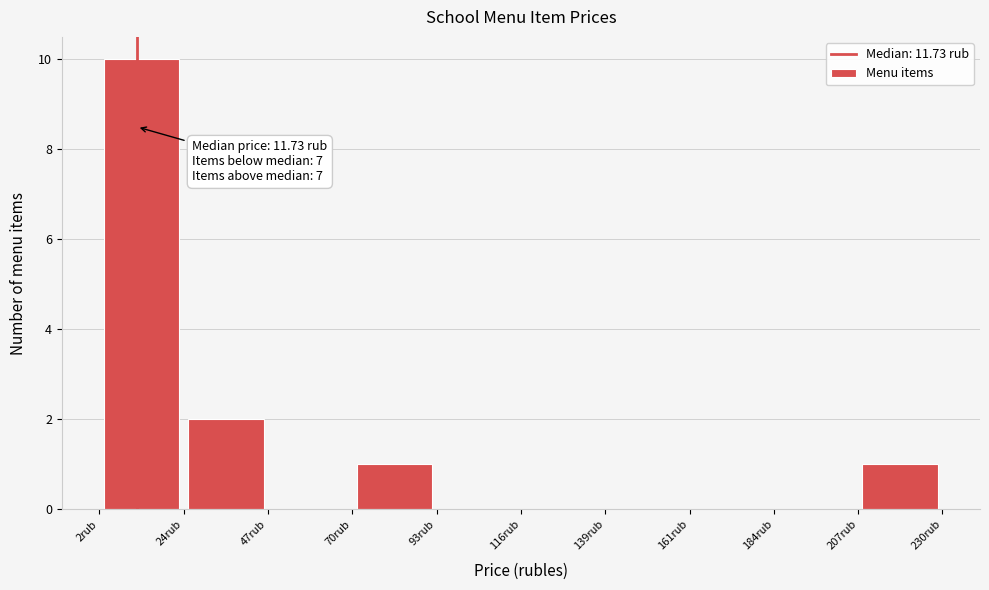

Over which range of the x-axis is the bar tallest?

0 to 25